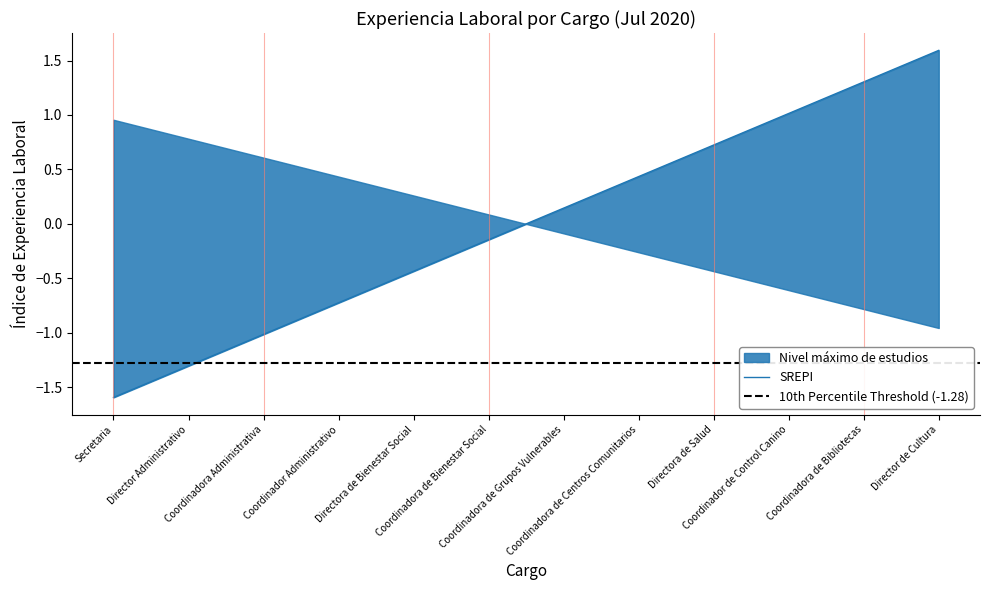

What is the sum of the values at Coordinador Administrativo and Coordinadora de Grupos Vulnerables?

-0.6